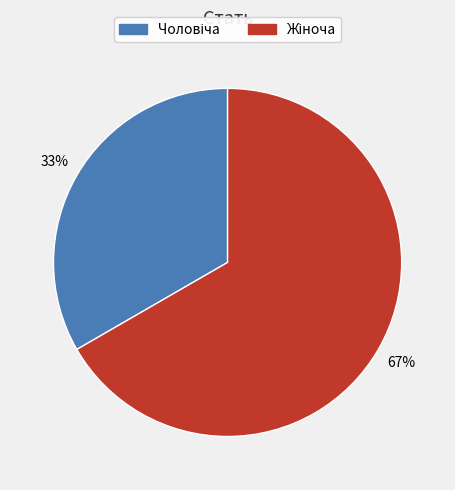

Is there a majority slice in this chart?

Yes